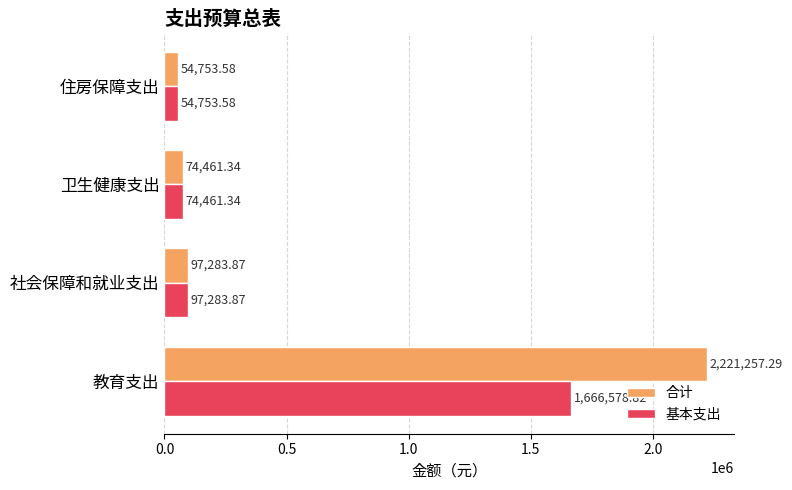

Which series has the largest range (max minus min)?

合计